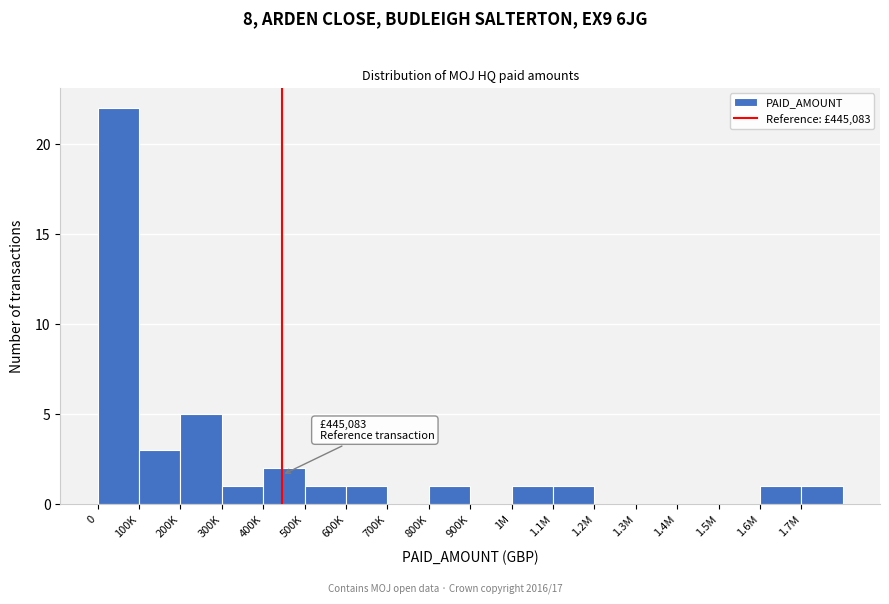

Reading left to right, what are all the values shown in this chart?

0=22	100K=3	200K=5	300K=1	400K=2	500K=1	600K=1	700K=0	800K=1	900K=0	1M=1	1.1M=1	1.2M=0	1.3M=0	1.4M=0	1.5M=0	1.6M=1	1.7M=1